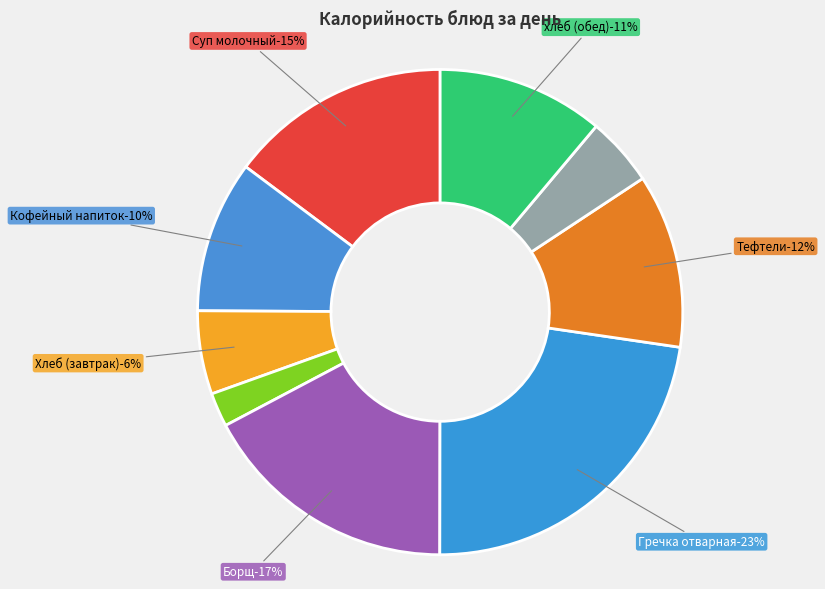

Do Яблоки and Гречка отварная together represent more than half of the pie?

No